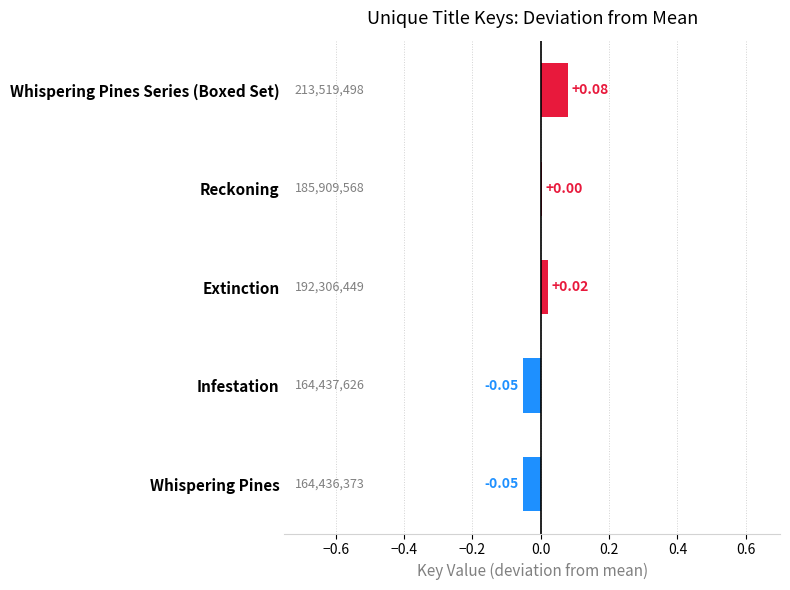

Which category has the highest value across all series?

Whispering Pines Series (Boxed Set)